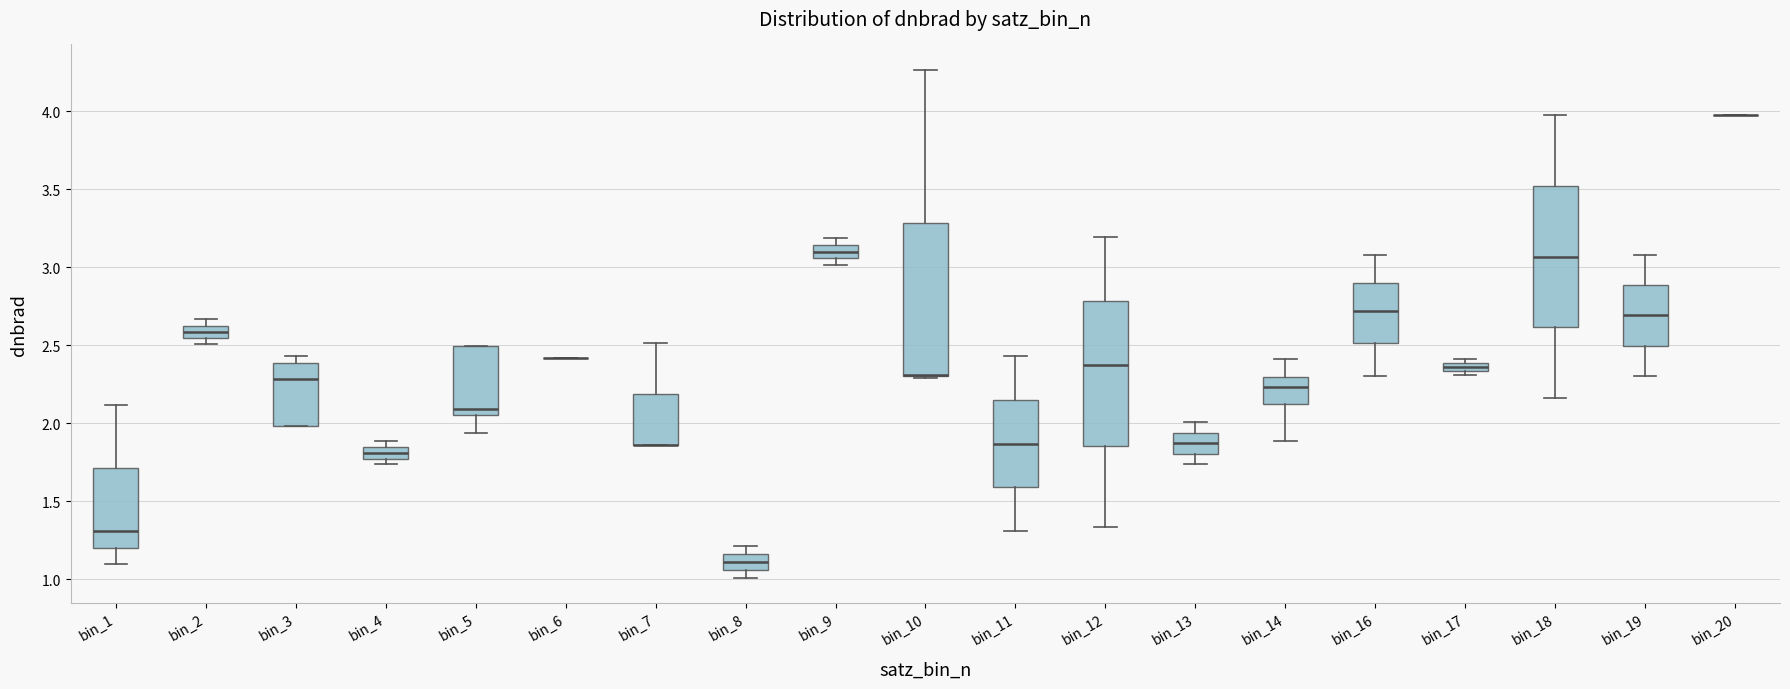

Where does the median line of the box for bin_13 sit on the y-axis? The values are not printed on the chart, so give them approximately, as read against the axis.

1.85